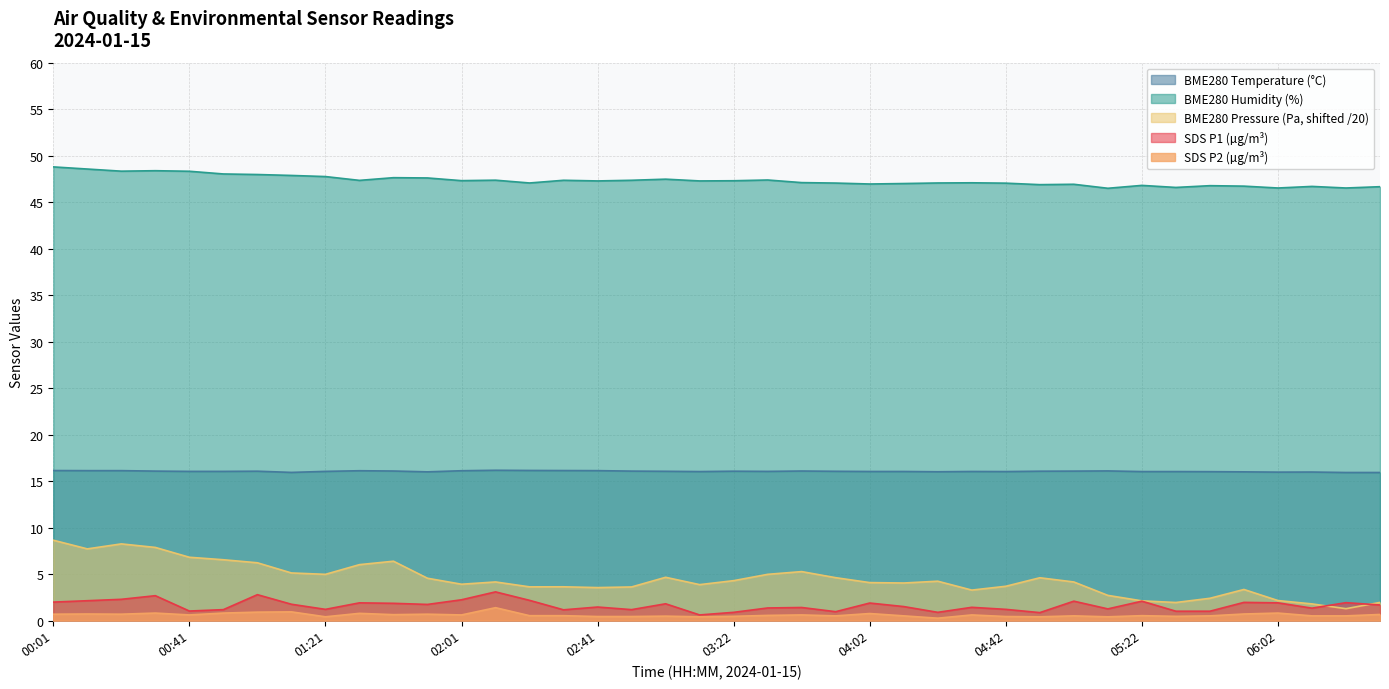

What is the label of the 4th point from the left?

00:31